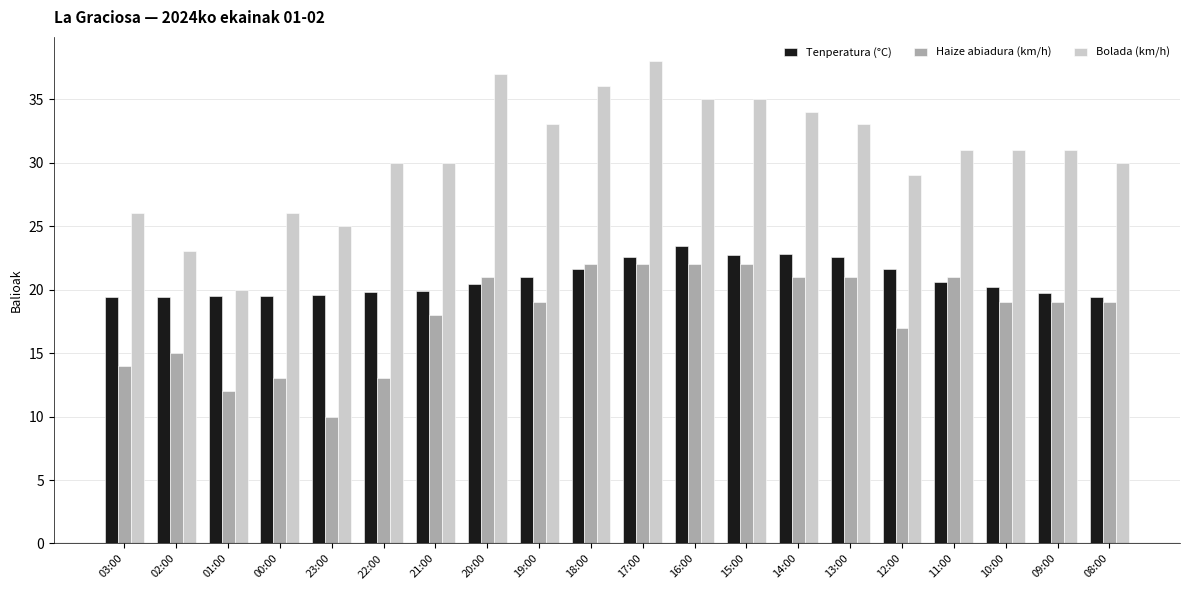

At 14:00, list the series in order from largest to smallest.

Bolada (km/h), Tenperatura (°C), Haize abiadura (km/h)